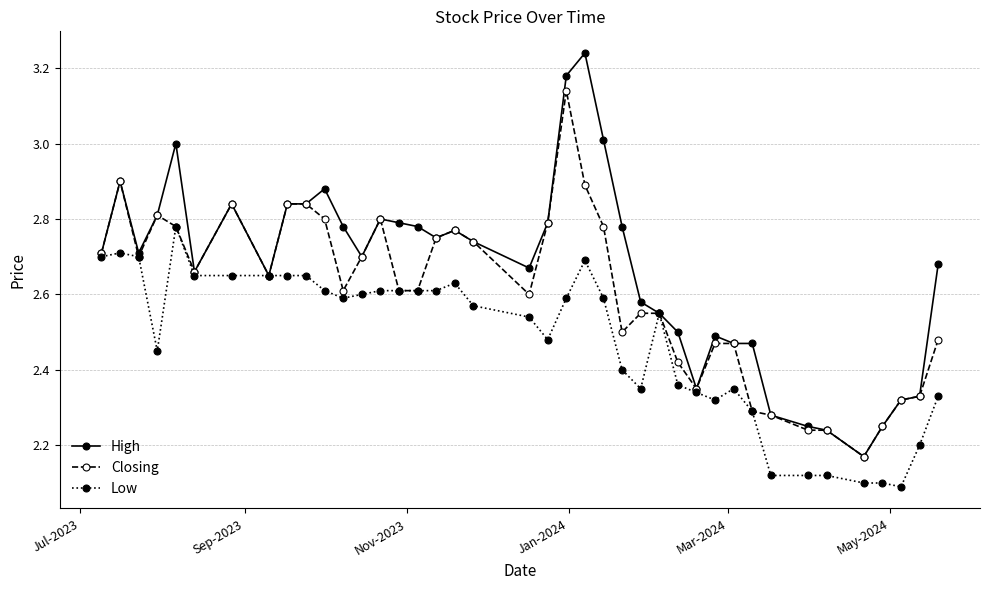

Which series has the widest spread of values?

High